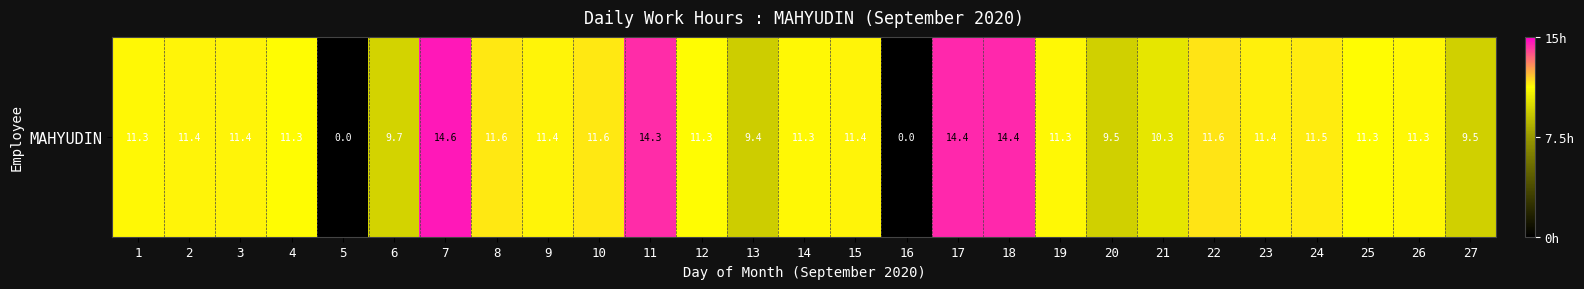

Reading right to left, transcribe all the data shown in this chart.

27=9.5	26=11.3	25=11.3	24=11.5	23=11.4	22=11.6	21=10.3	20=9.5	19=11.3	18=14.4	17=14.4	16=0.0	15=11.4	14=11.3	13=9.4	12=11.3	11=14.3	10=11.6	9=11.4	8=11.6	7=14.6	6=9.7	5=0.0	4=11.3	3=11.4	2=11.4	1=11.3